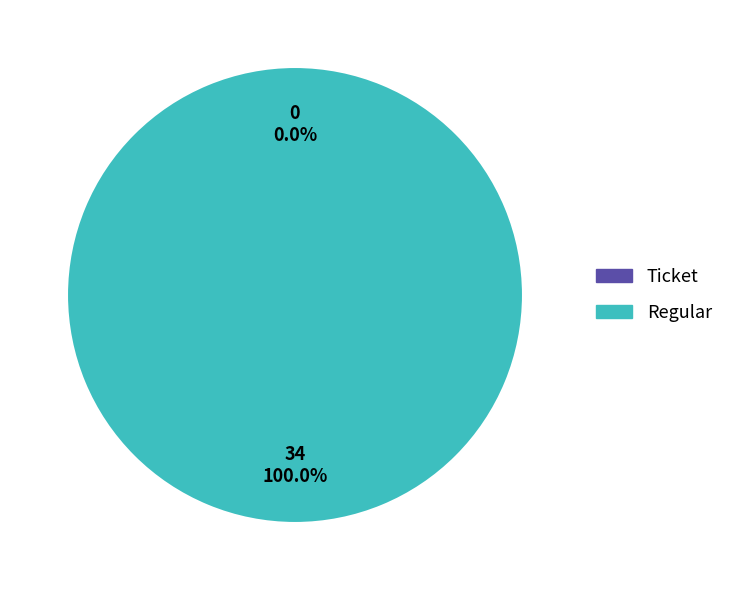

Count the number of slices in the pie.

2